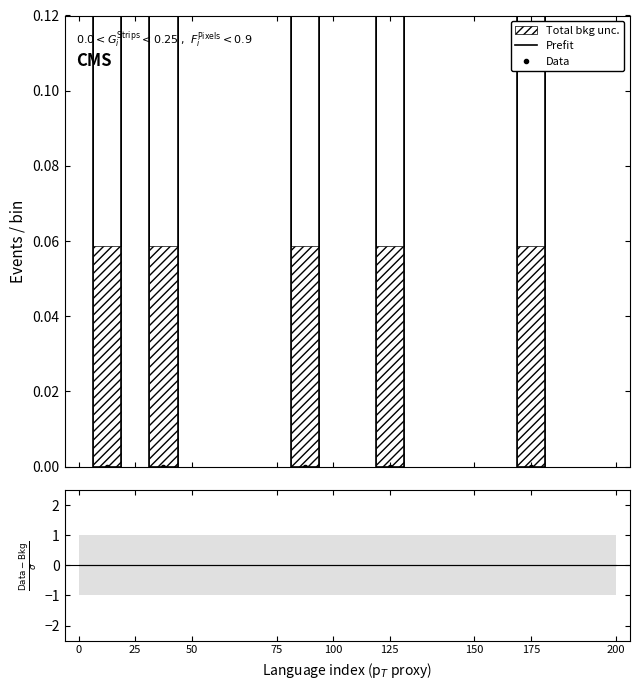

True or false: Prefit and Data cross at least once.

False